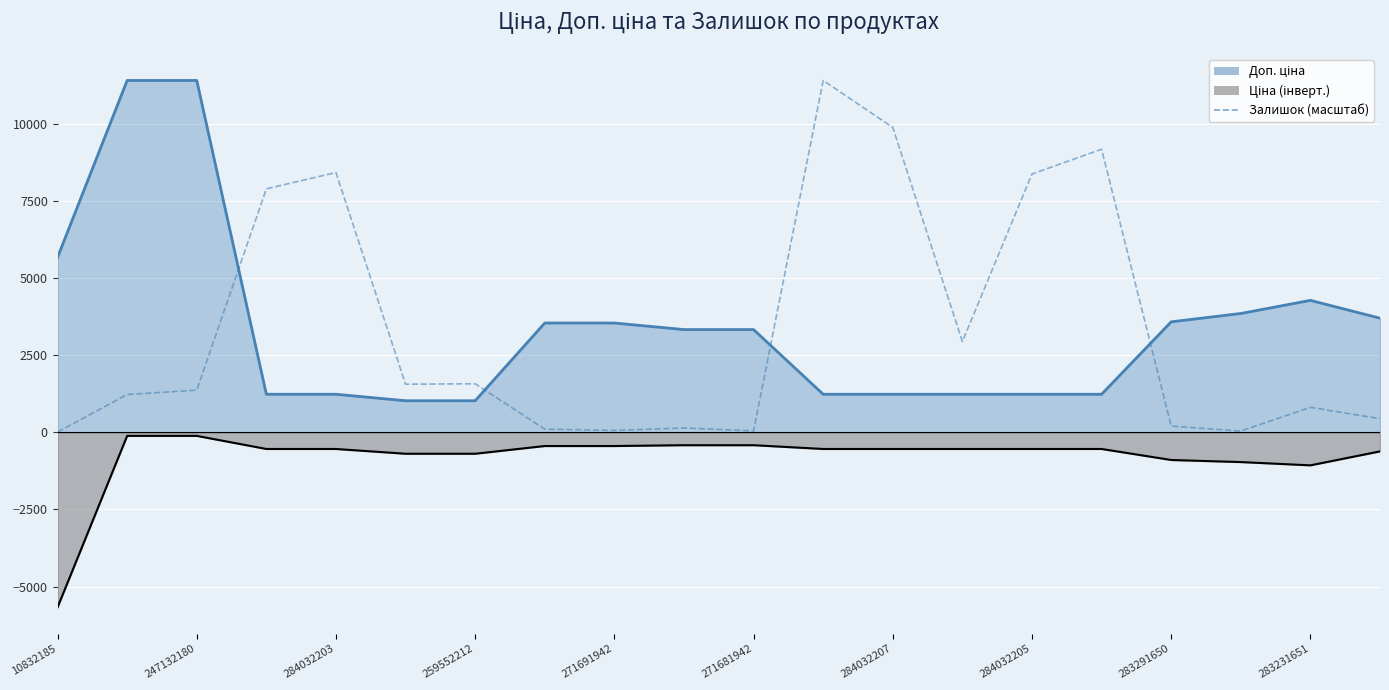

How many data points are less than 1367?

10